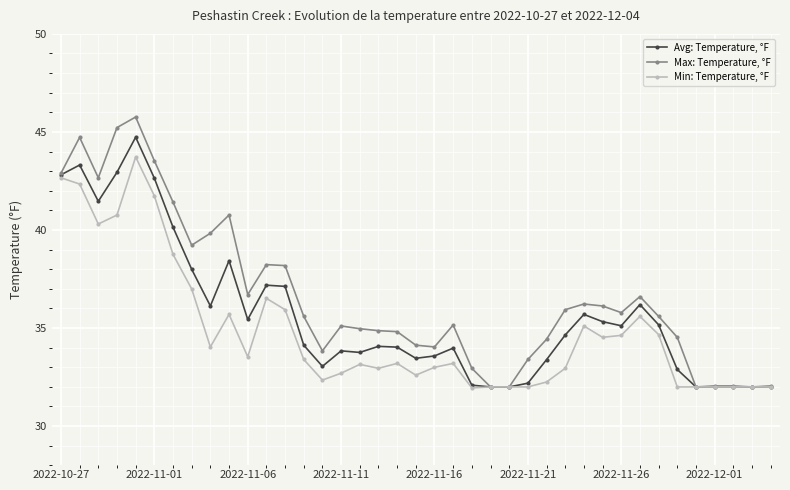

True or false: Avg: Temperature, °F has more than 1 points higher than both neighbors.

True